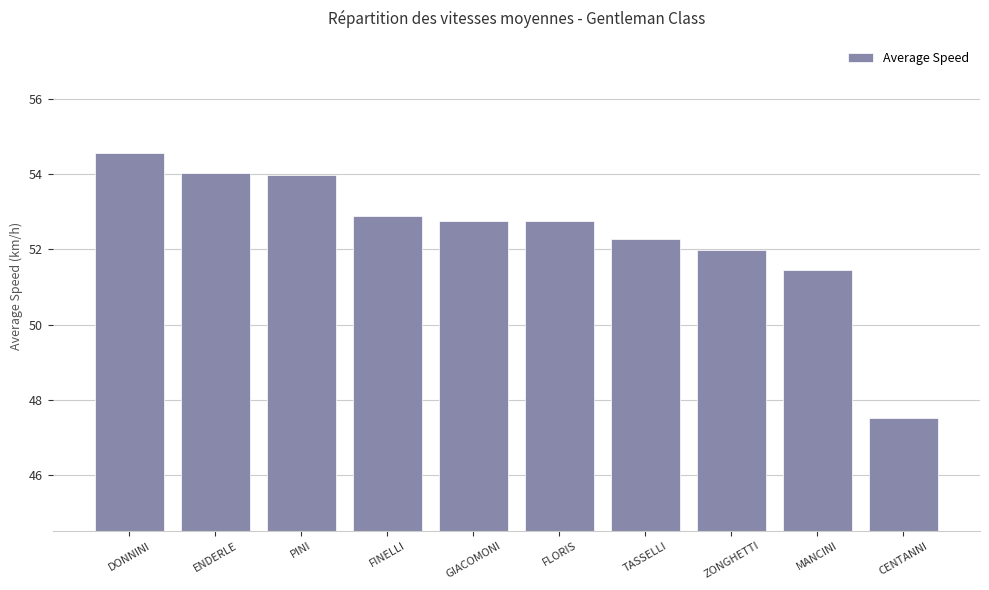

What position from the right is FINELLI?

7